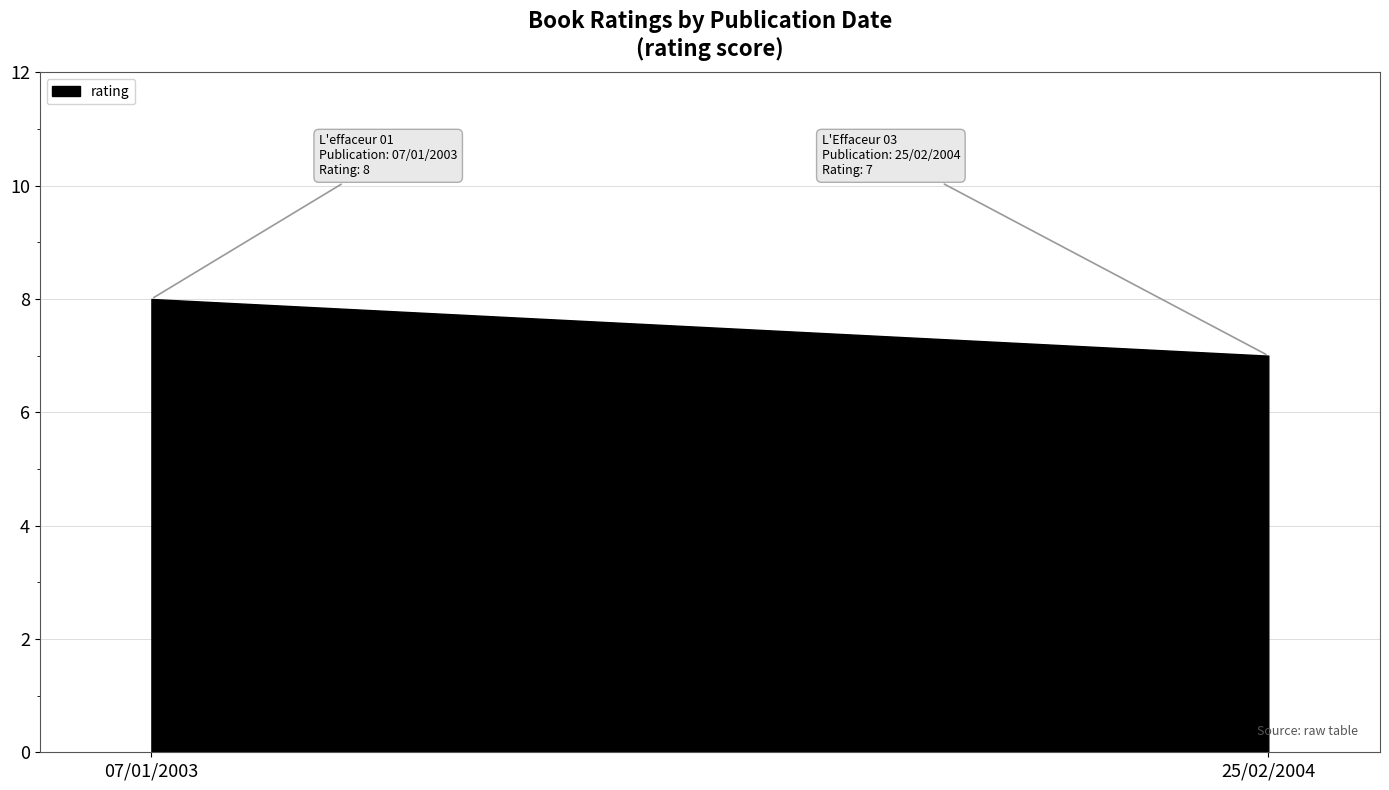

Count the values in the range 7 to 8.

2